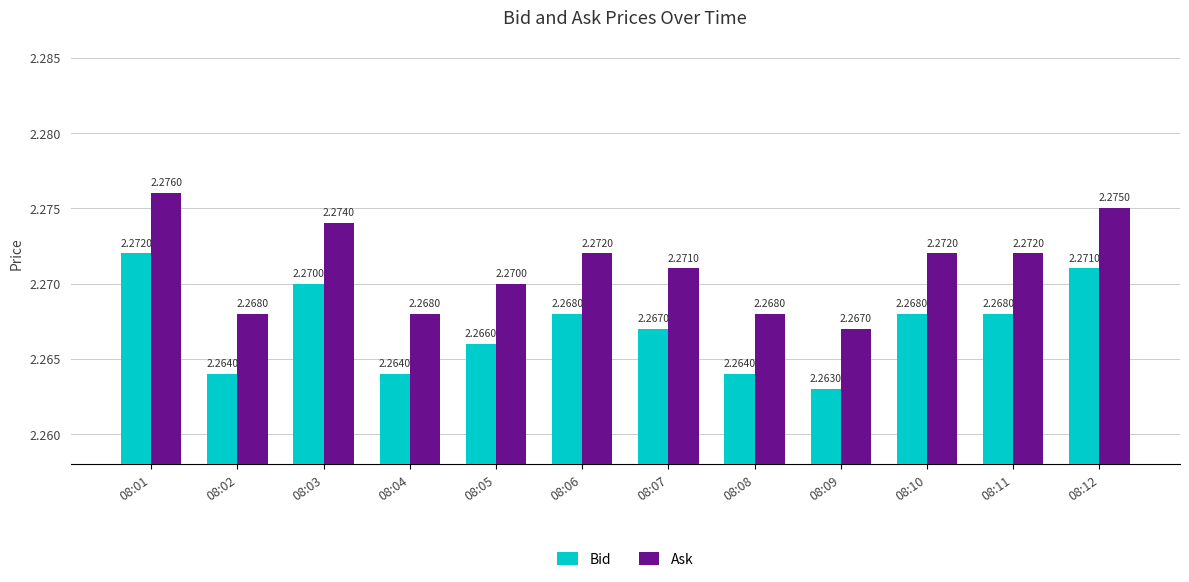

List the series in order of their peak value, highest first.

Ask, Bid